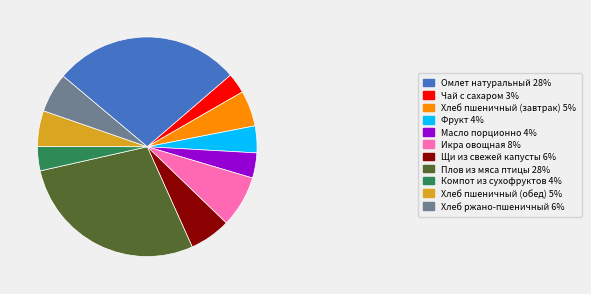

How many segments does this pie chart have?

11